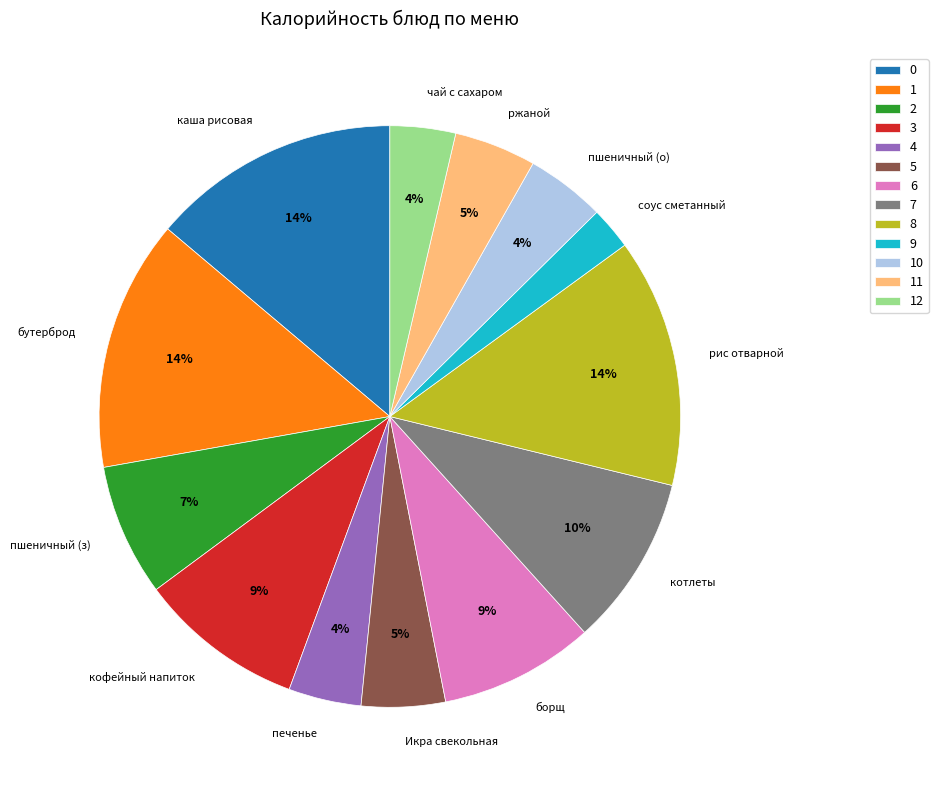

How many segments does this pie chart have?

13